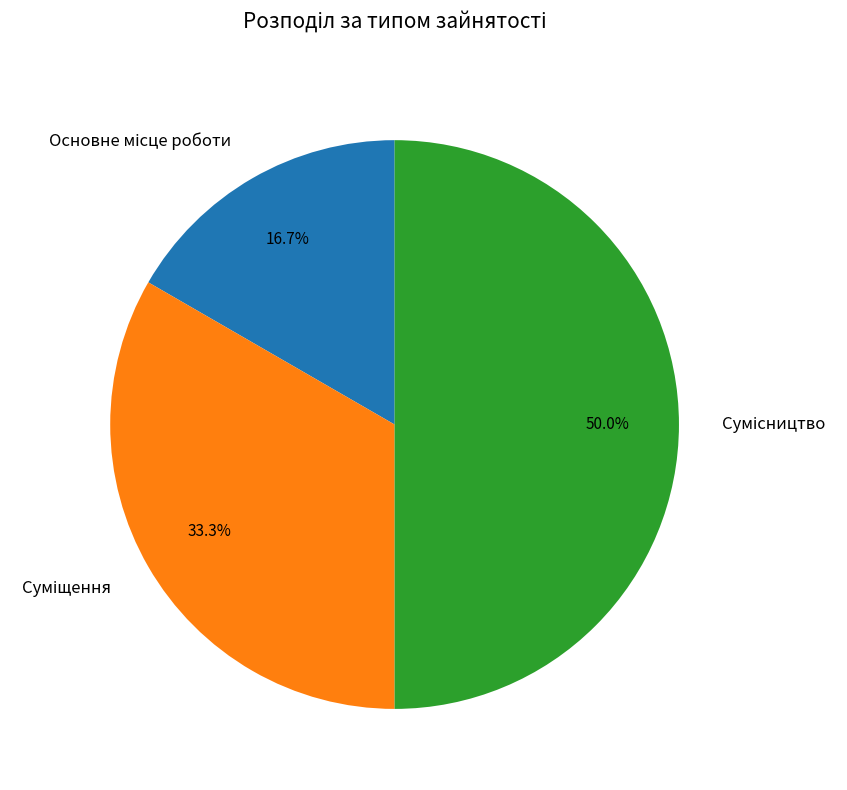

Count the number of slices in the pie.

3